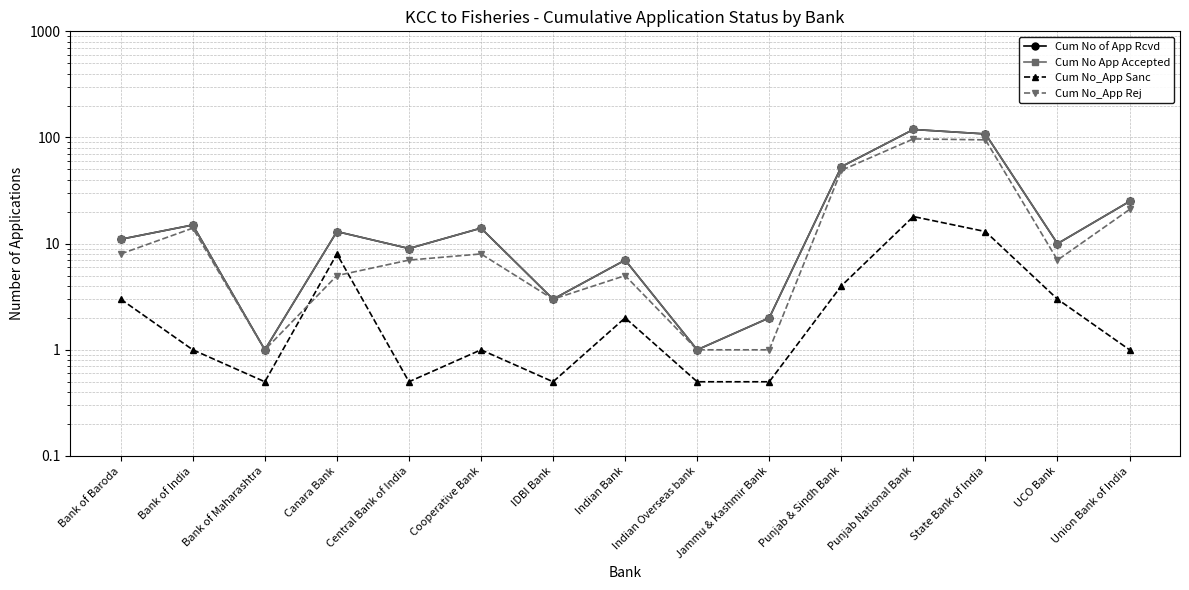

True or false: Cum No of App Rcvd and Cum No_App Rej cross at least once.

False